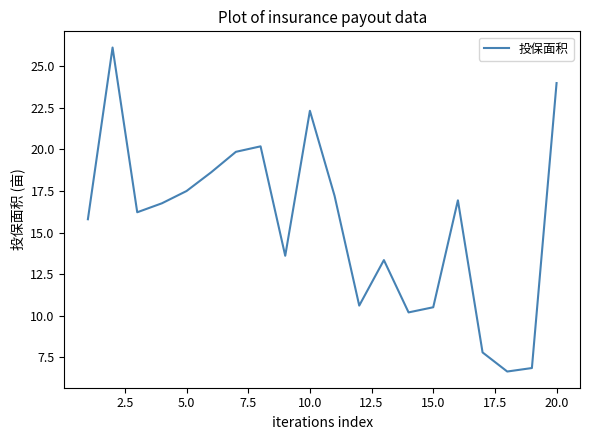

Does the chart have visible grid lines?

No